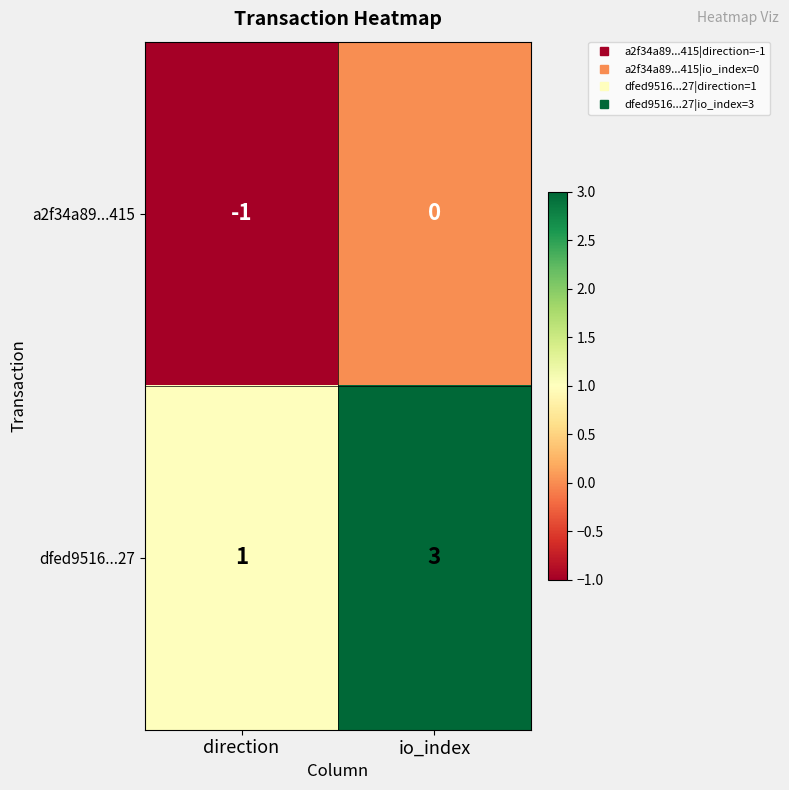

Reading left to right, list all the values displayed in this chart.

a2f34a89...415: -1	0
dfed9516...27: 1	3